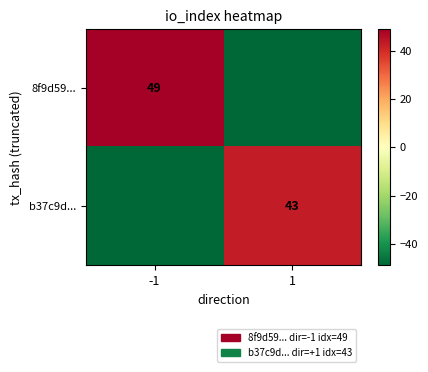

Which has a higher value, -1 or 1?

-1